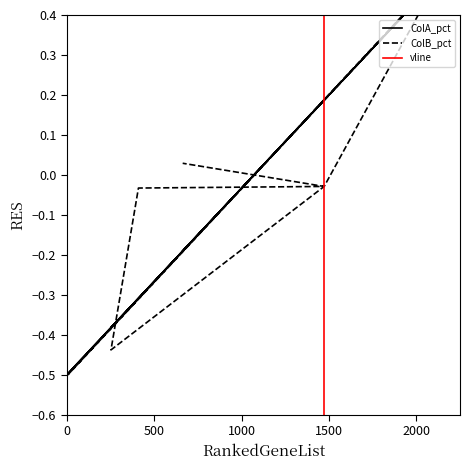

The value of ColB_pct at (6) is -0.0. True or false?

False